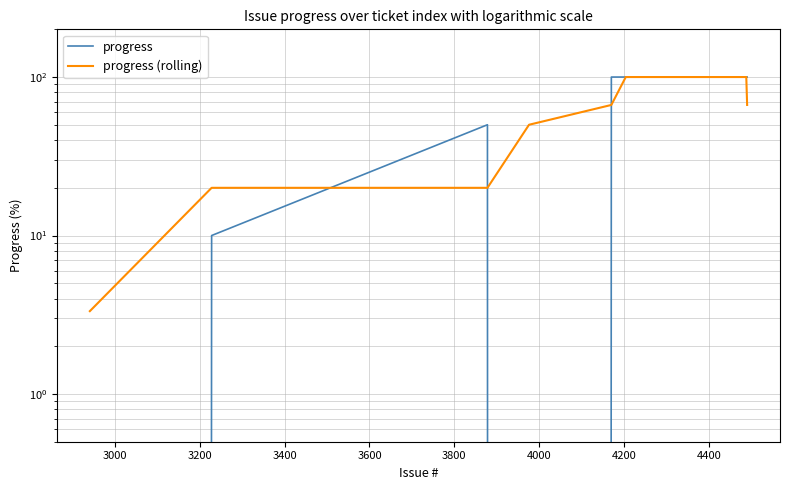

What is the difference between the maximum and minimum values in the progress (rolling) series?

96.7